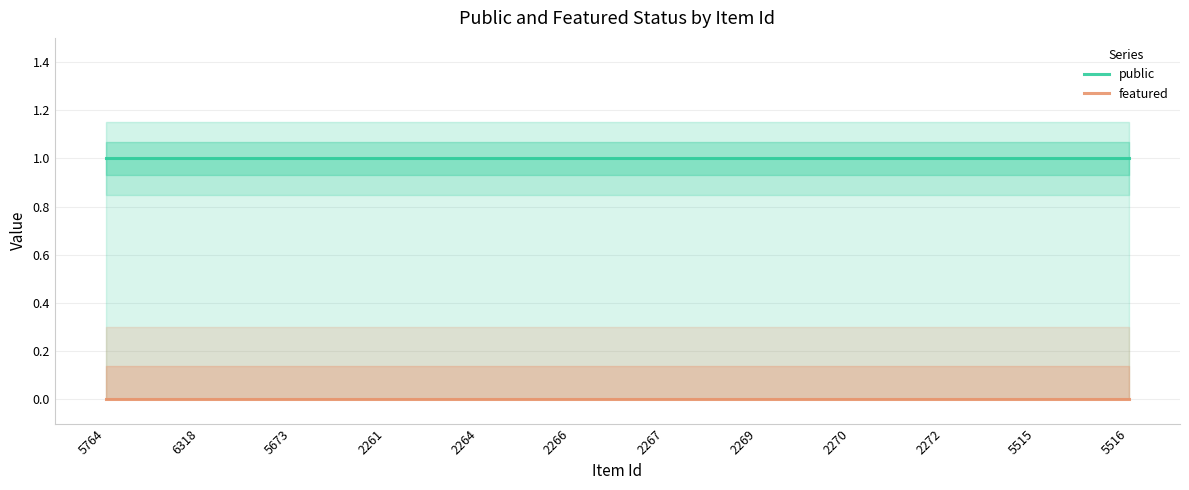

List the labels in order of featured value, largest first.

5764, 6318, 5673, 2261, 2264, 2266, 2267, 2269, 2270, 2272, 5515, 5516